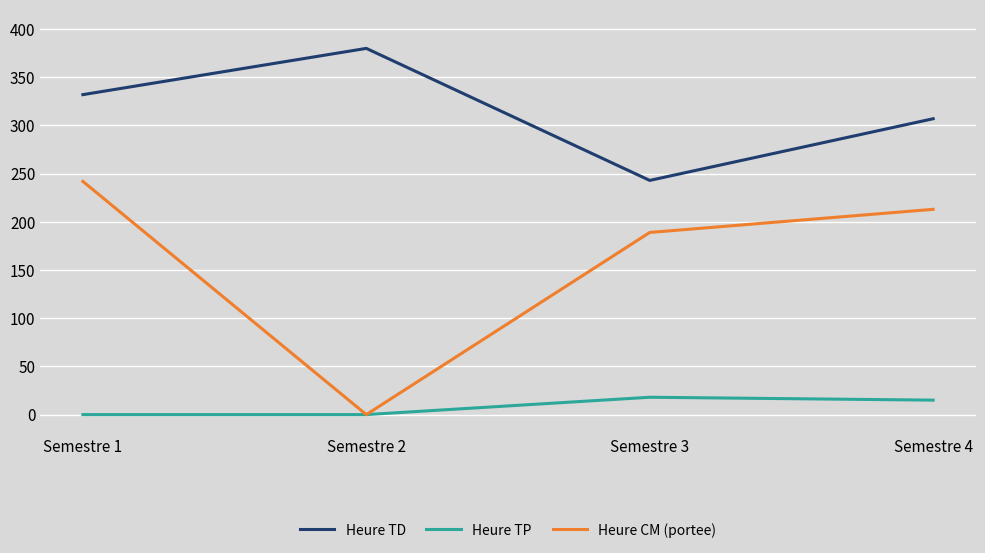

Rank the categories by Heure CM (portee) value from highest to lowest.

Semestre 1, Semestre 4, Semestre 3, Semestre 2